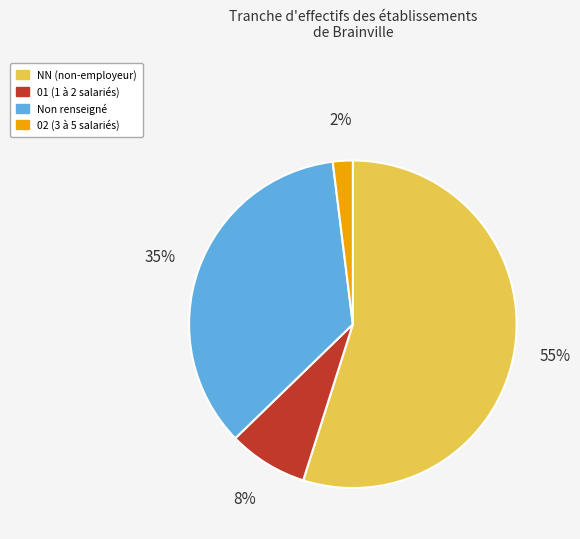

Is there any slice that represents more than half of the pie?

Yes